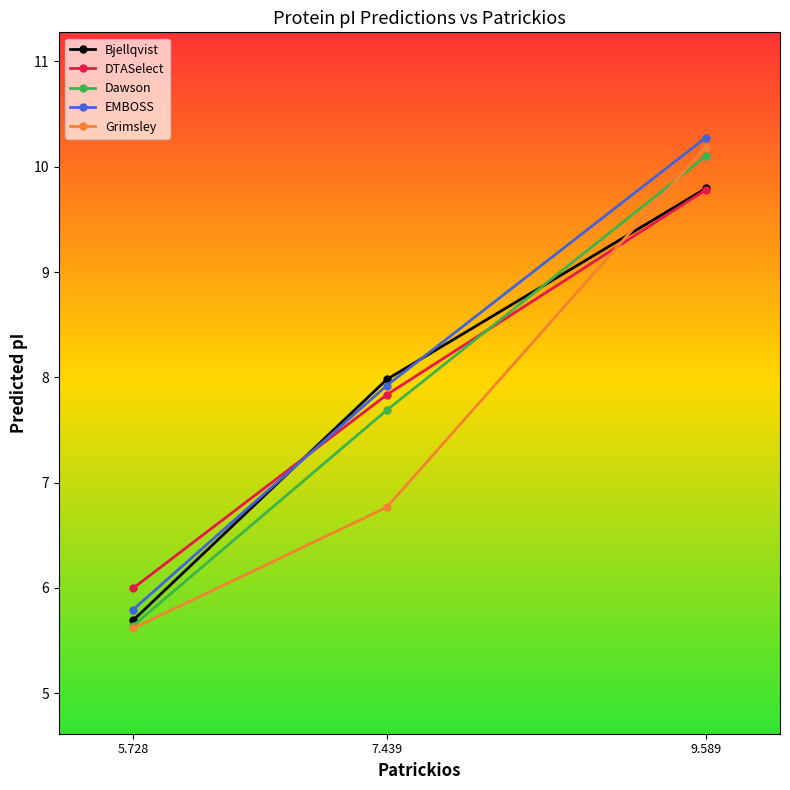

How many data points in DTASelect are above 7?

2